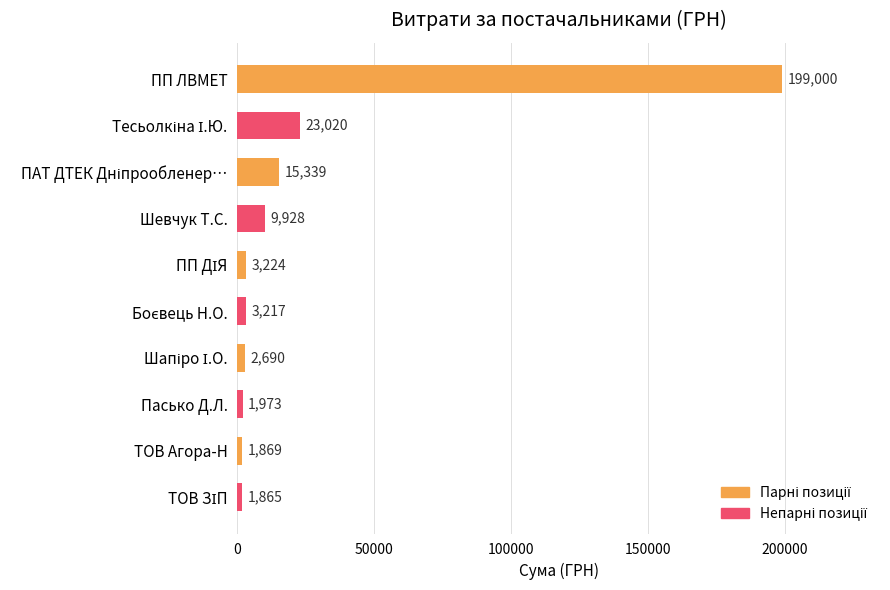

Which has a higher value, ТОВ Агора-Н or Пасько Д.Л.?

Пасько Д.Л.